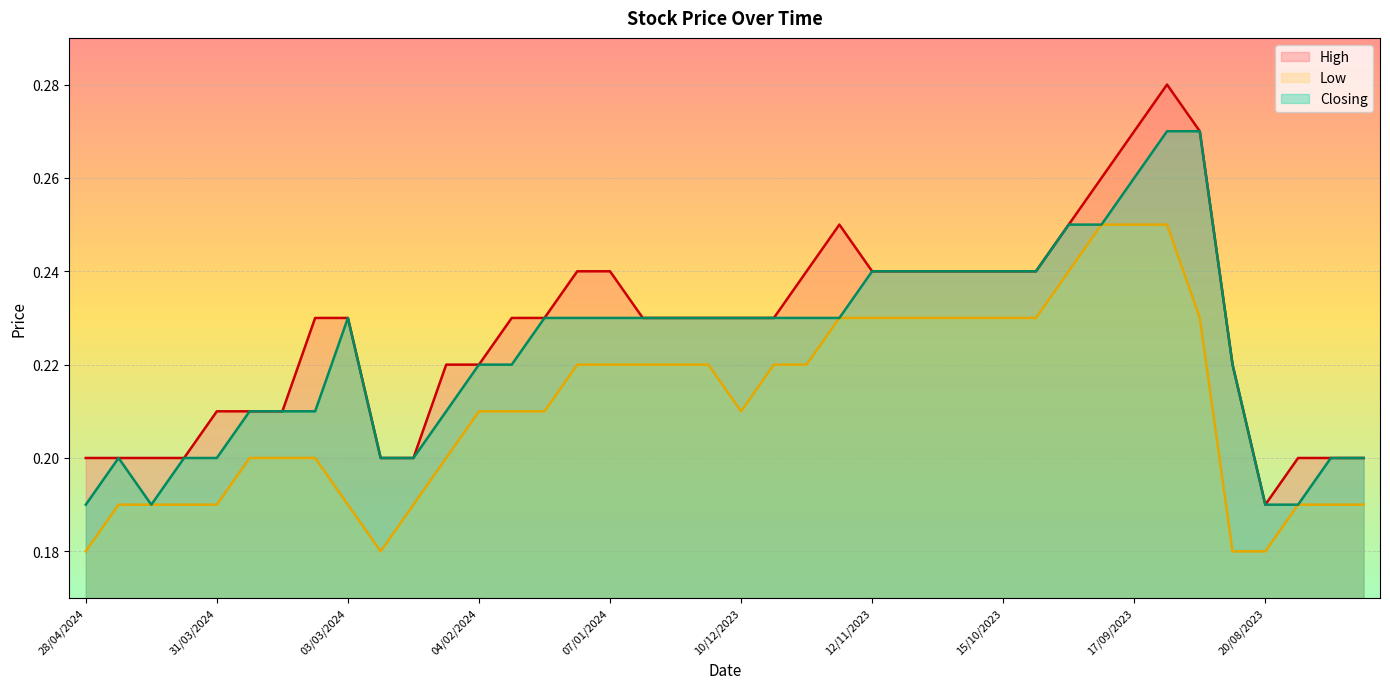

At 06/08/2023, list the series in order from smallest to largest.

Low, High, Closing